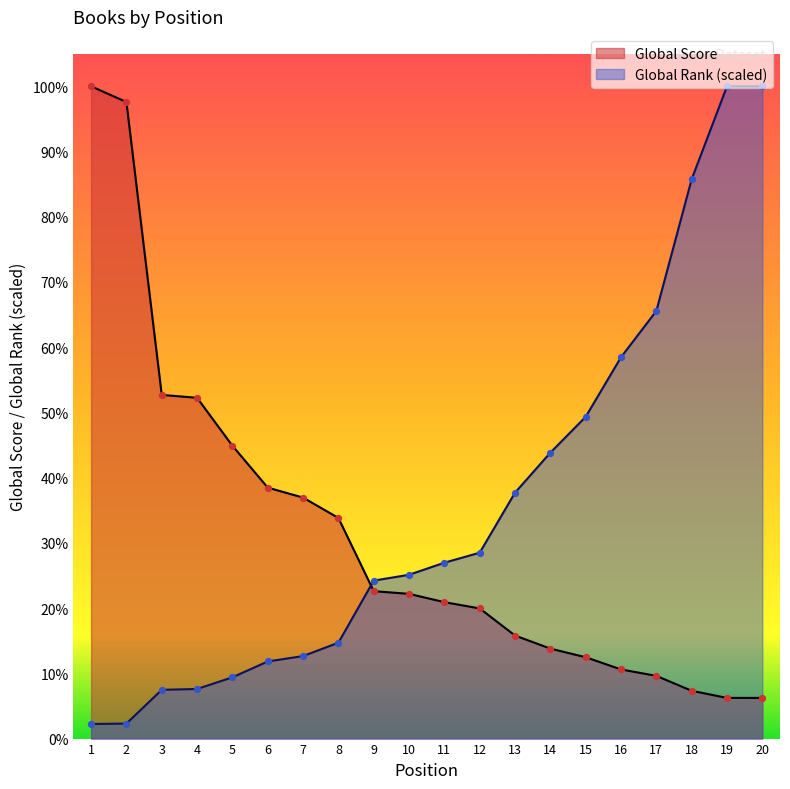

Which series contains the highest Y value?

Global Score